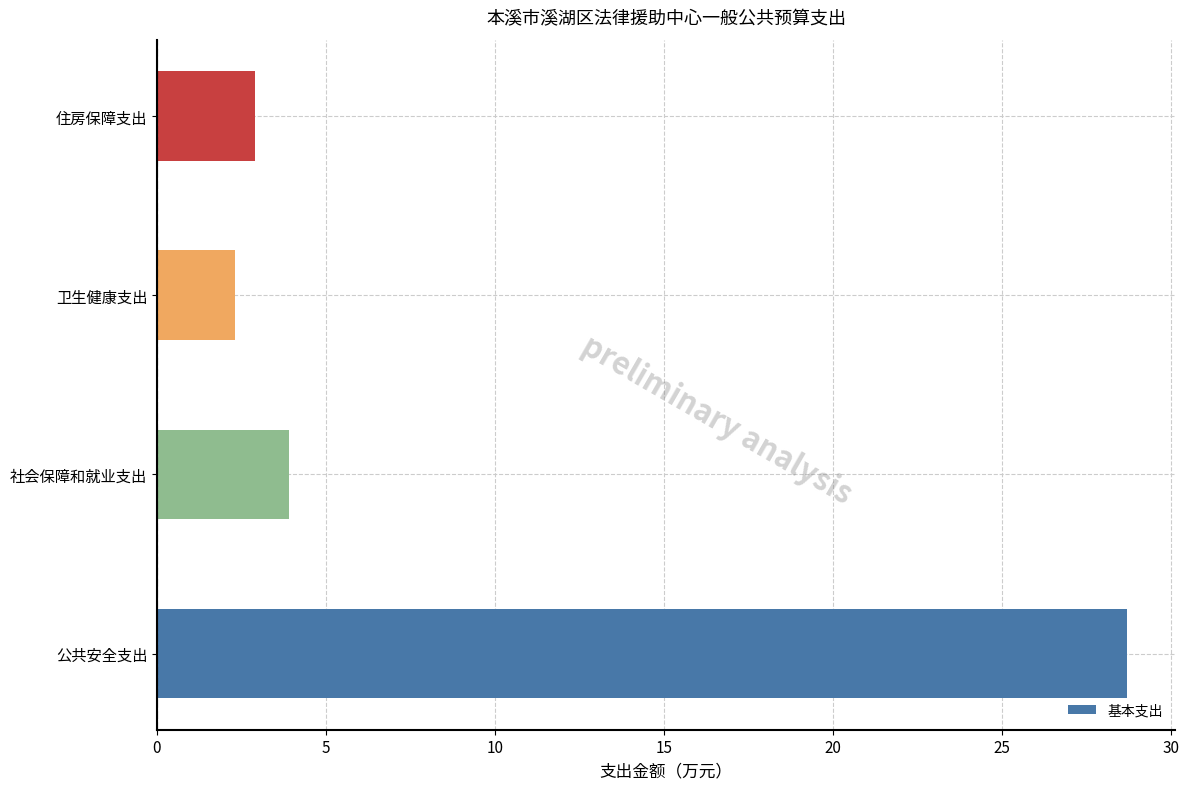

What is the difference between the maximum and second lowest values?

25.8